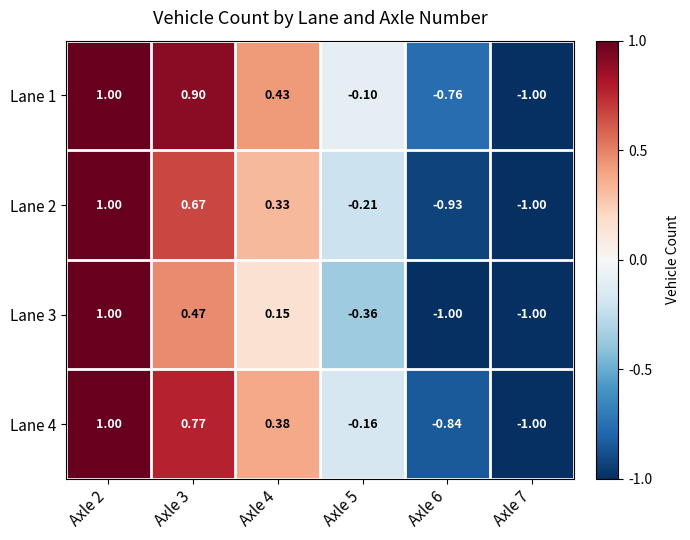

Between Axle 2 and Axle 3, which series saw the biggest shift?

Lane 3